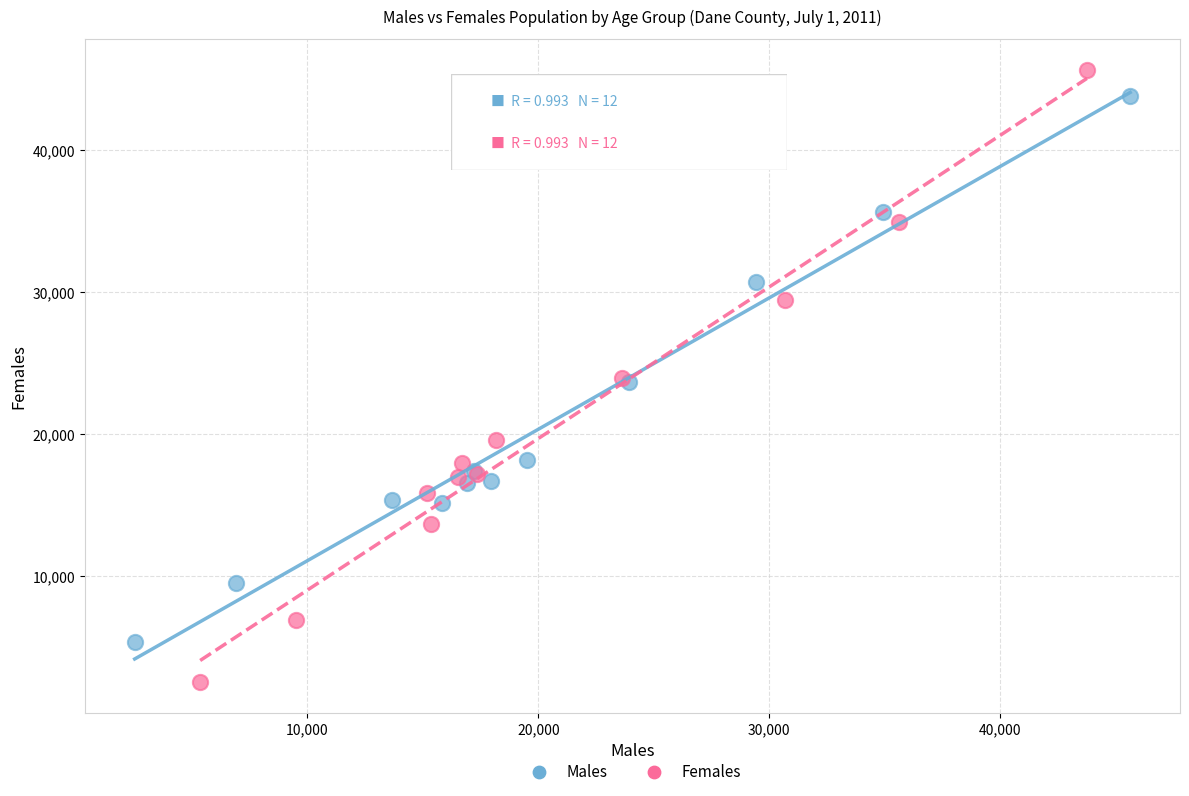

Which series has the widest spread of Y values?

Females